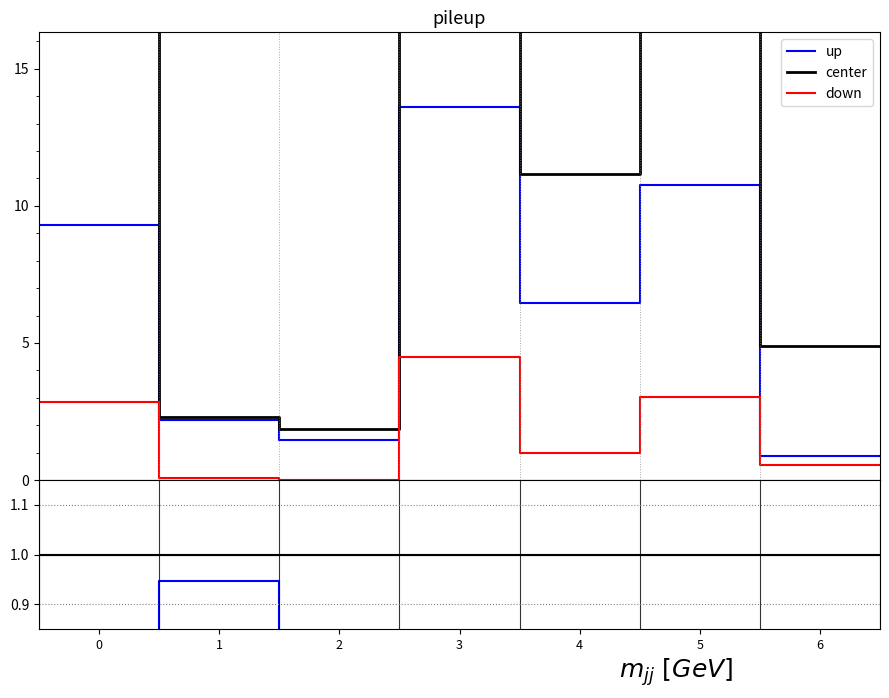

Does the chart display data point markers on the line(s)?

No